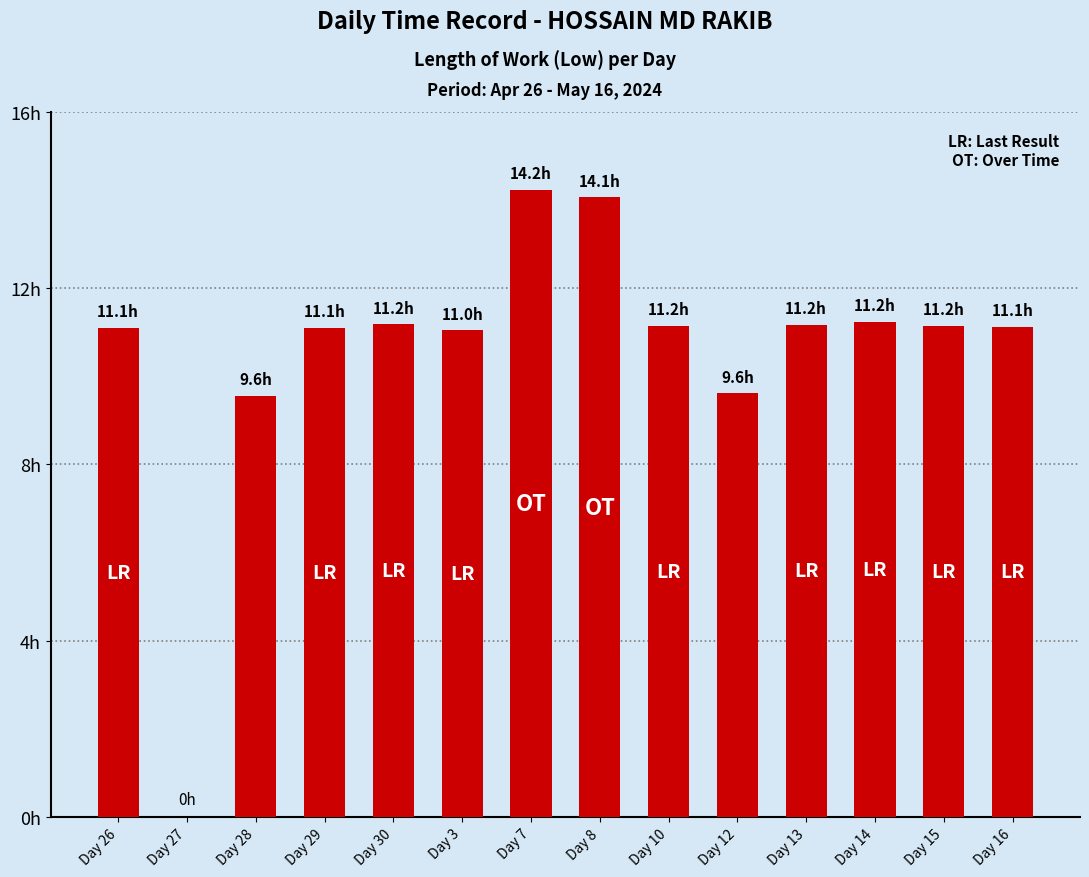

What is the value of the 9th bar from the left?

11.2